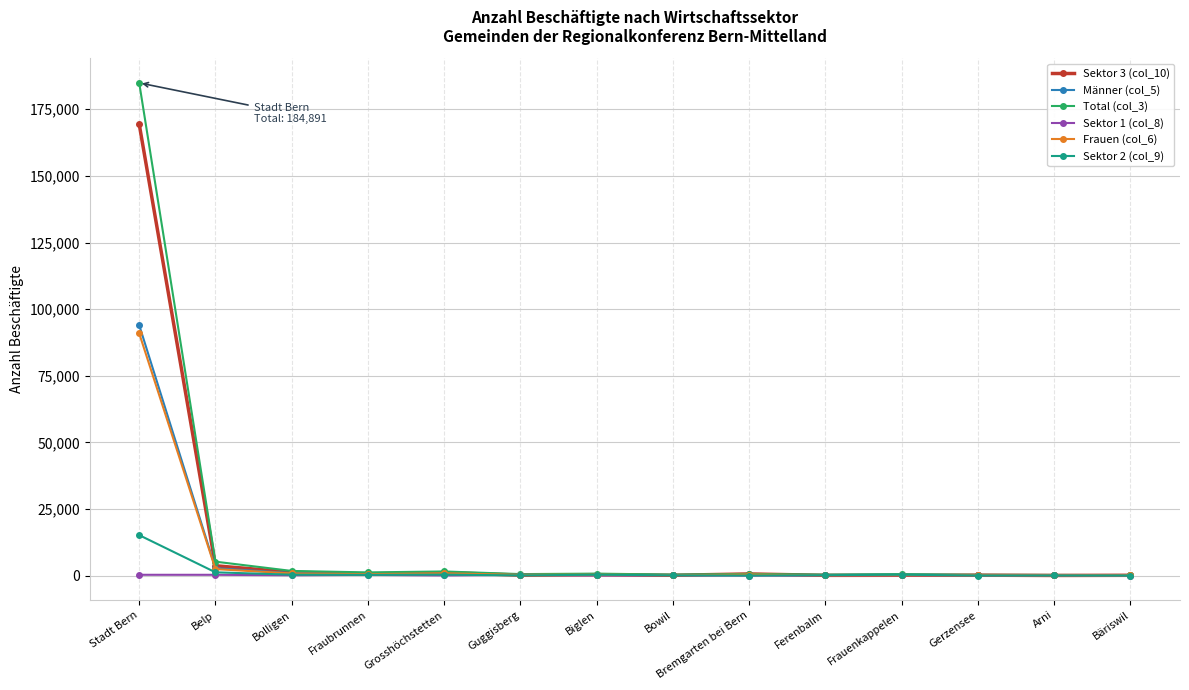

What is the greatest value displayed?

184891